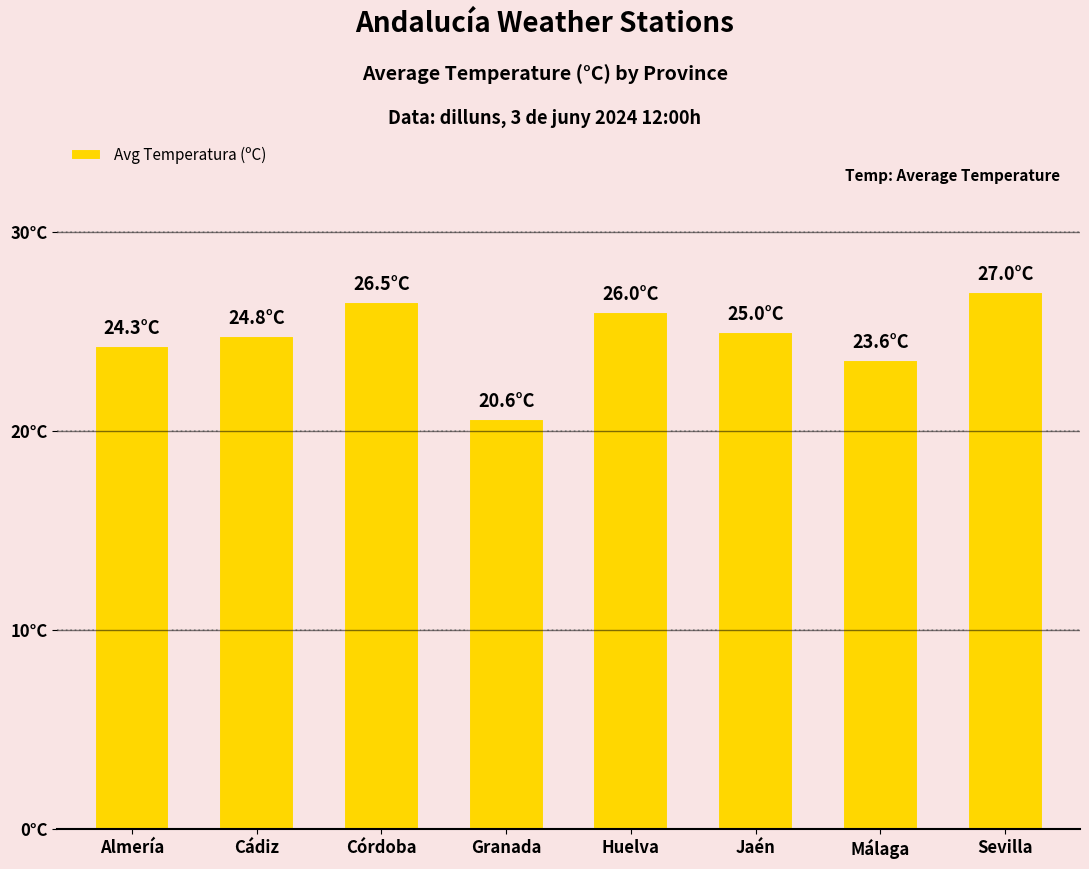

What is the label of the 8th bar from the left?

Sevilla